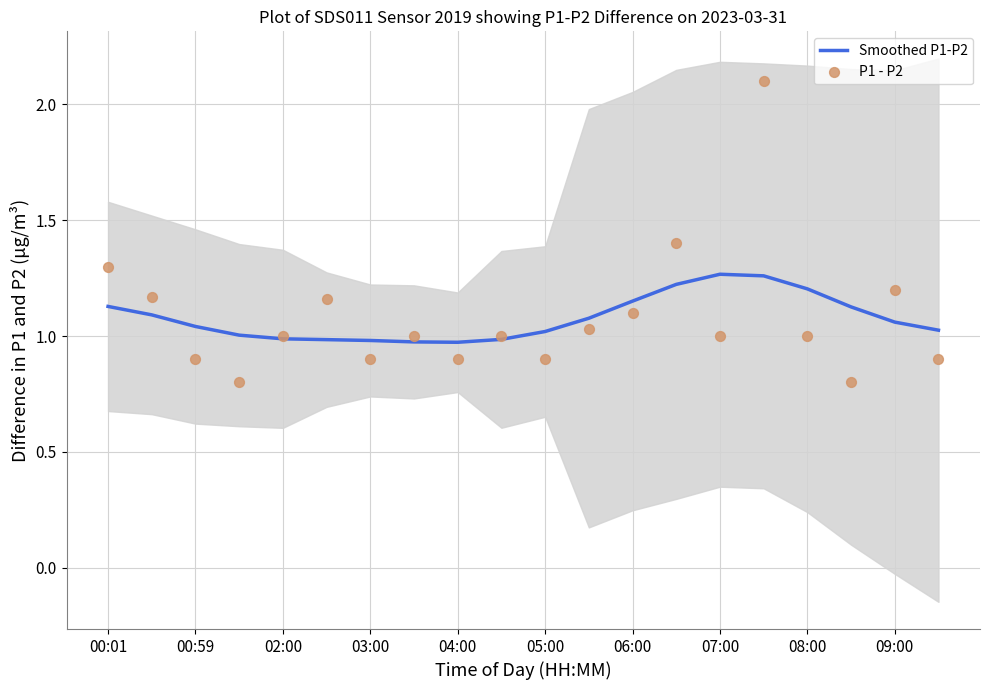

Which series contains the highest Y value?

P1 - P2